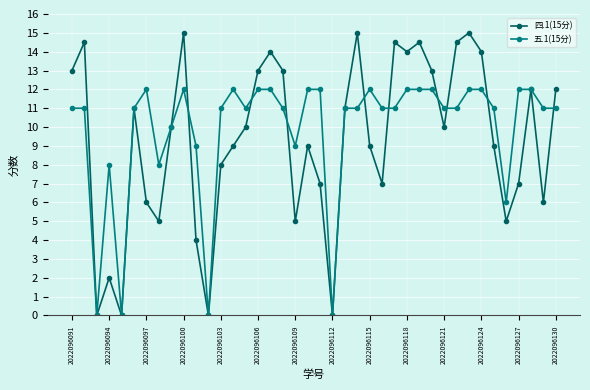

What are all the series names shown in the legend?

四.1(15分), 五.1(15分)